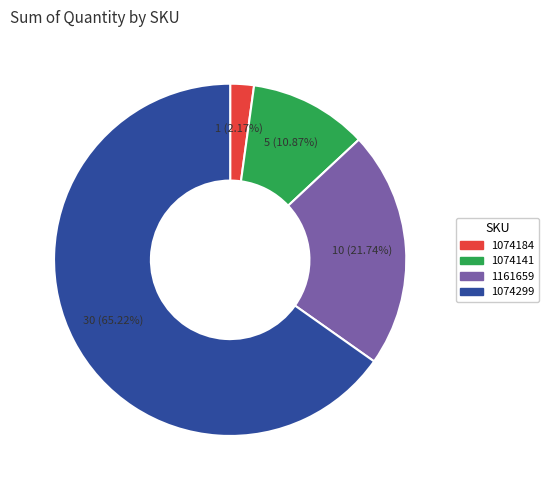

Is there any slice that represents more than half of the pie?

Yes